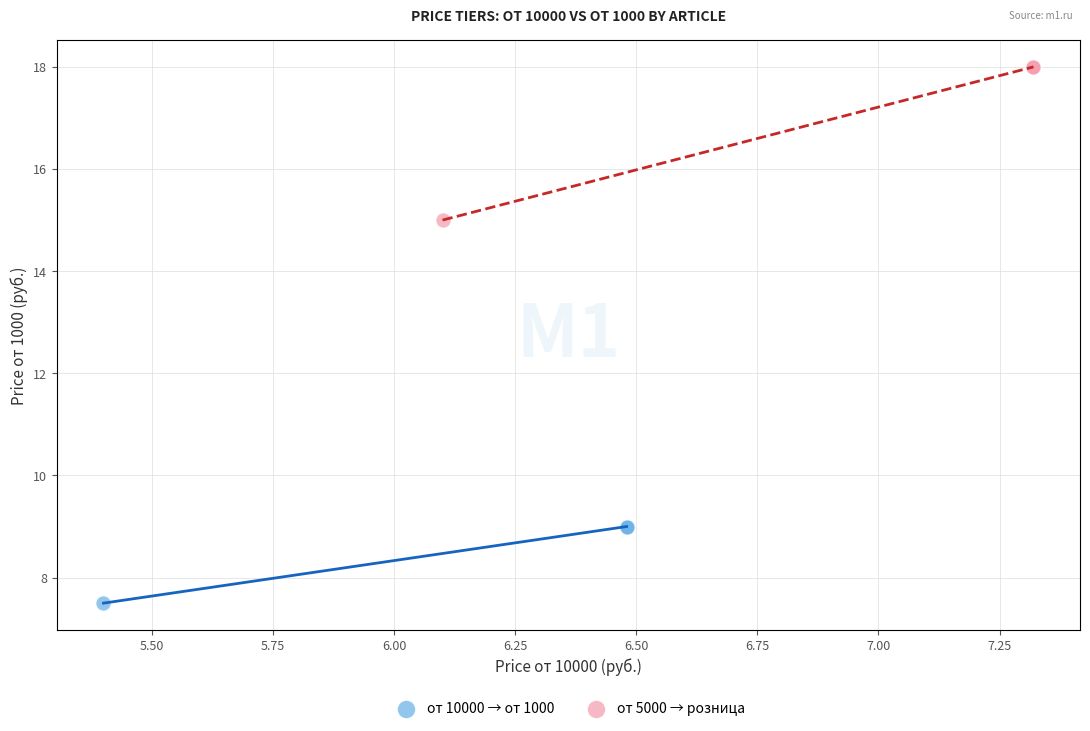

Which series has the largest Y range (max minus min)?

от 5000 → розница